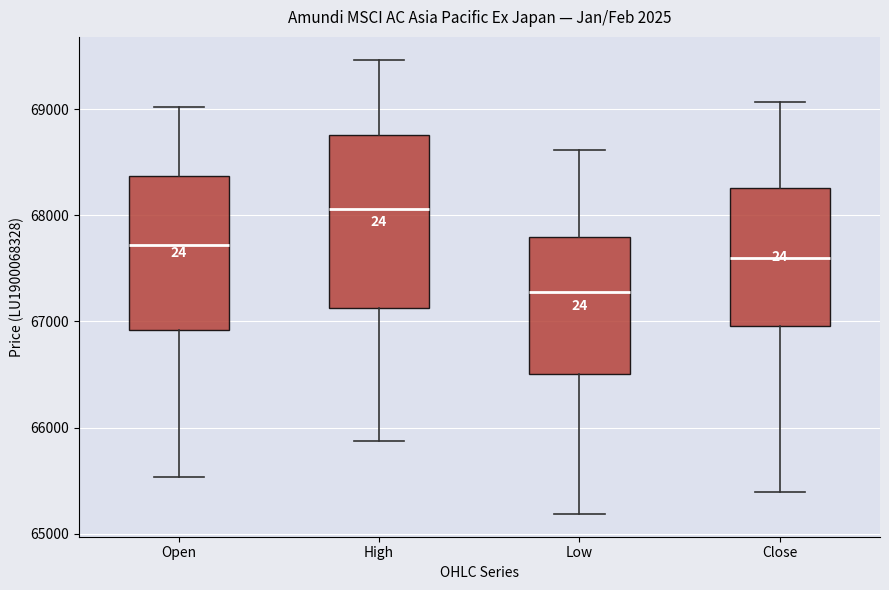

Comparing the boxes themselves (not the whiskers), which one is the tallest?

High